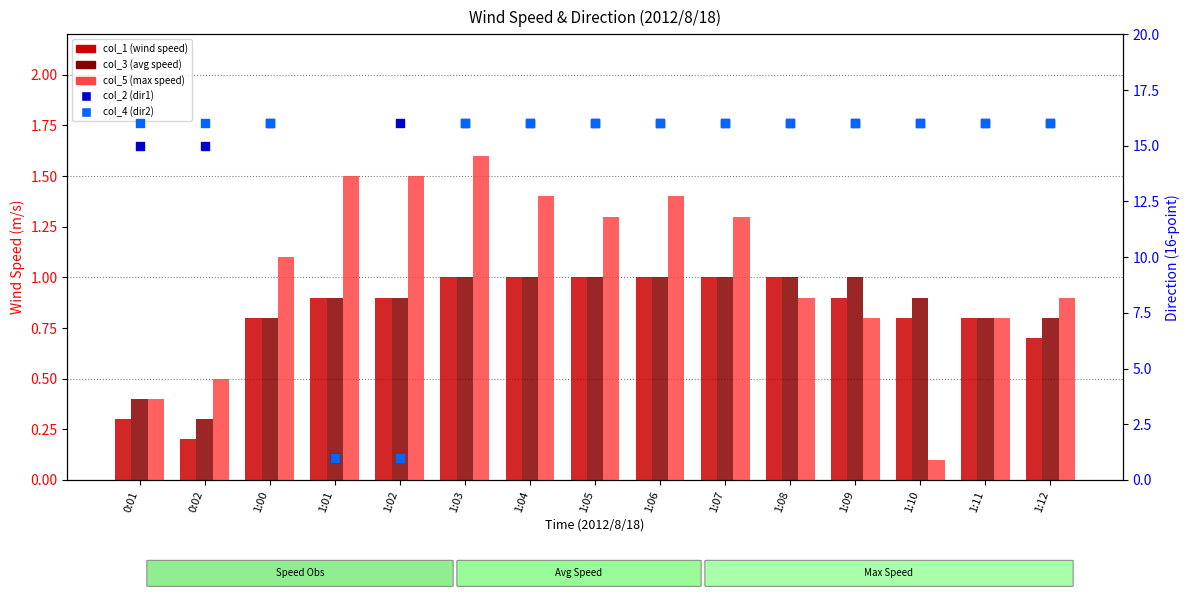

At which category is the sum across all series the highest?

1:03